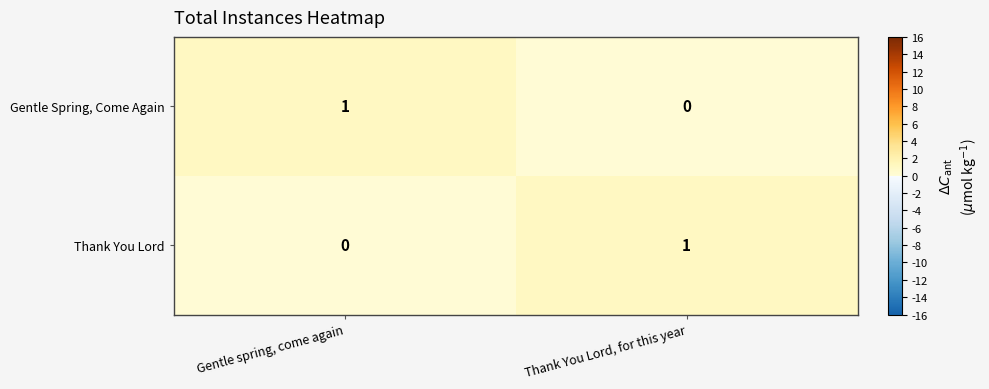

Which category has the highest value in the Gentle Spring, Come Again series?

Gentle spring, come again